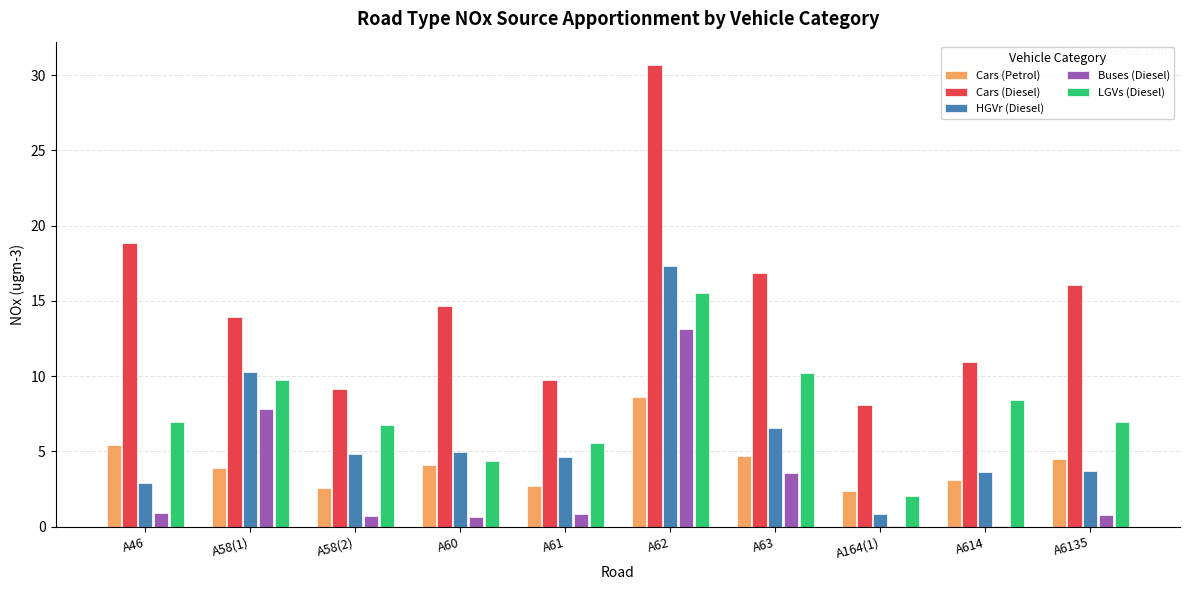

What is the sum of all Buses (Diesel) values?

28.6